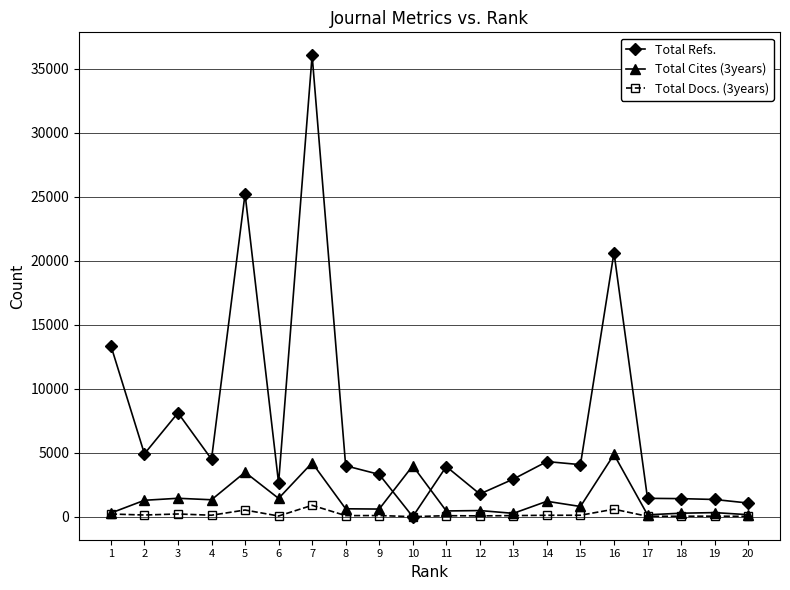

List the series in order of their peak value, lowest first.

Total Docs. (3years), Total Cites (3years), Total Refs.